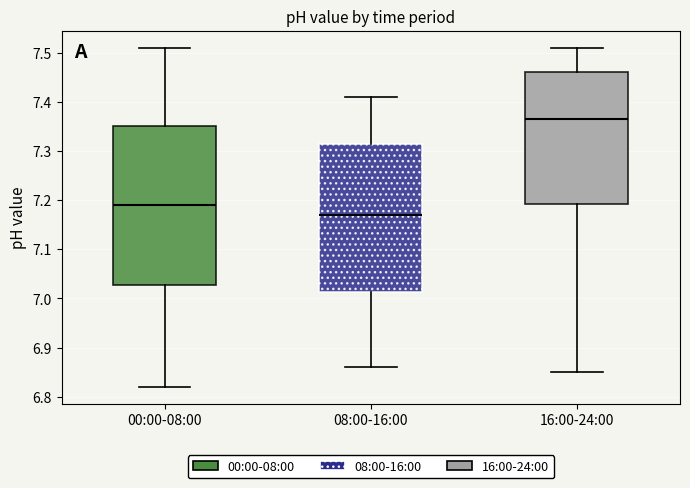

Comparing the boxes themselves (not the whiskers), which one is the tallest?

00:00-08:00